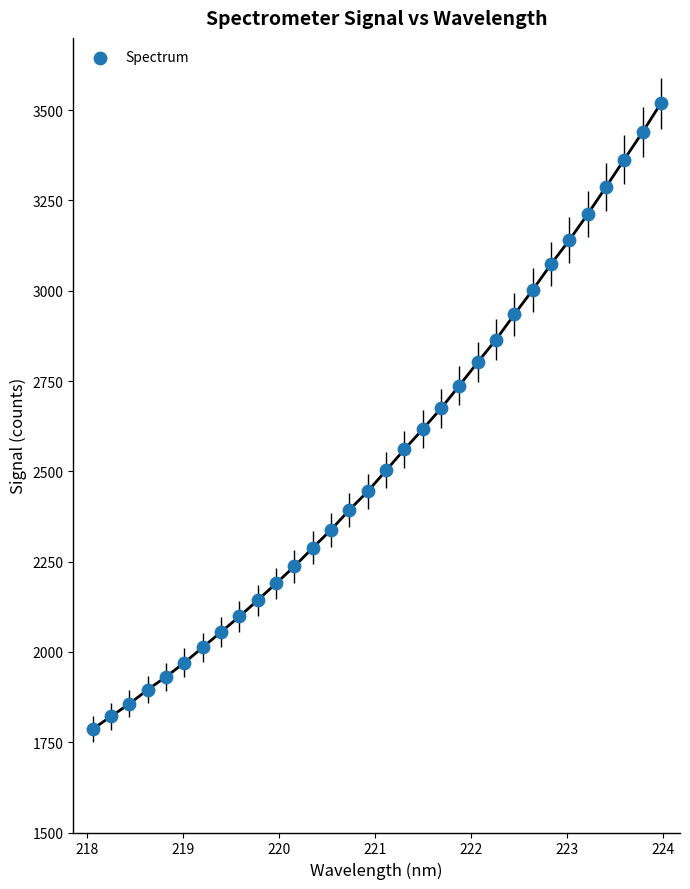

What is the range of Y values (max minus min)?

1732.5